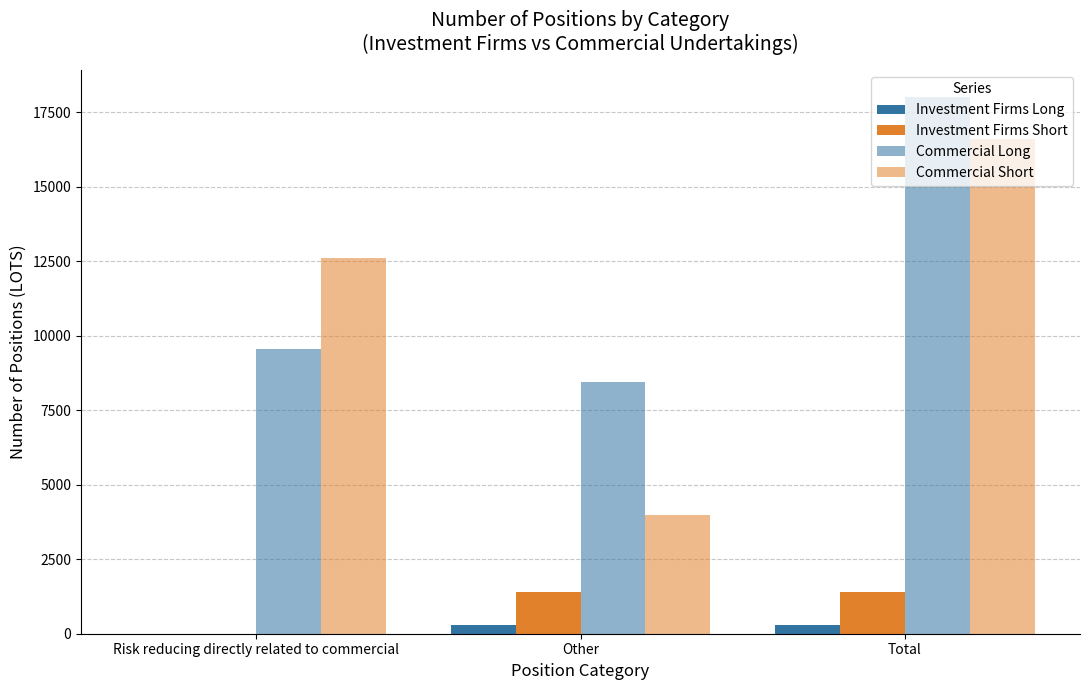

What position from the left is Other?

2